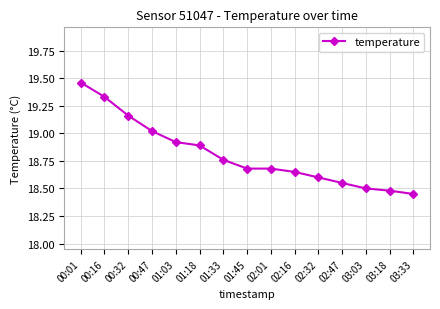

What is the value of the 4th point from the left?

19.0